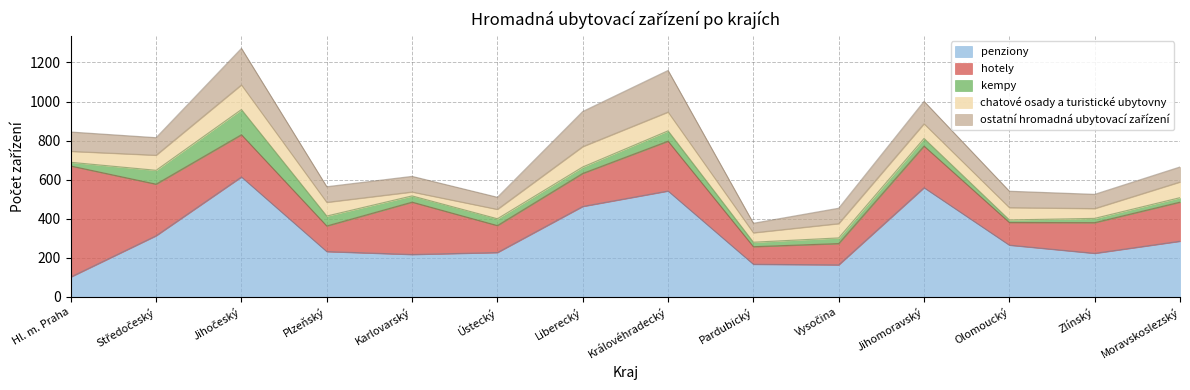

The value of ostatní hromadná ubytovací zařízení at Hl. m. Praha is 49. True or false?

False